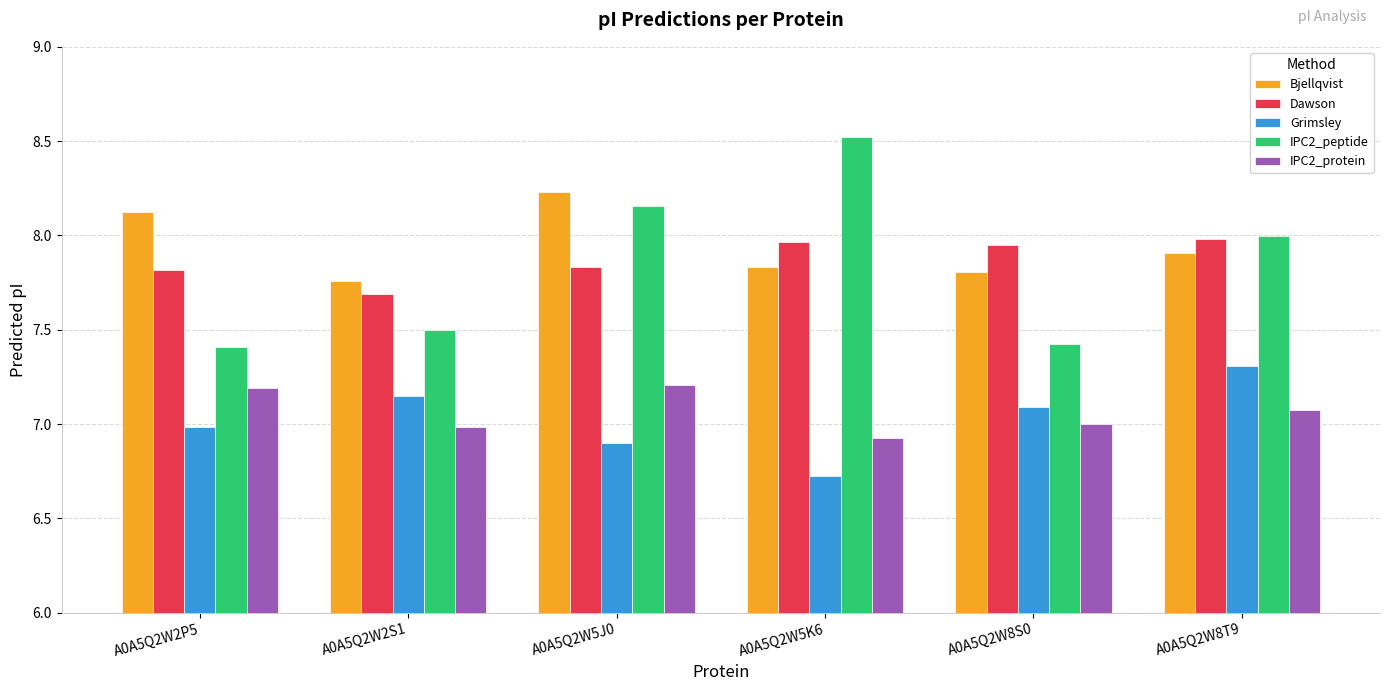

What is the lowest value of the Dawson series?

7.7